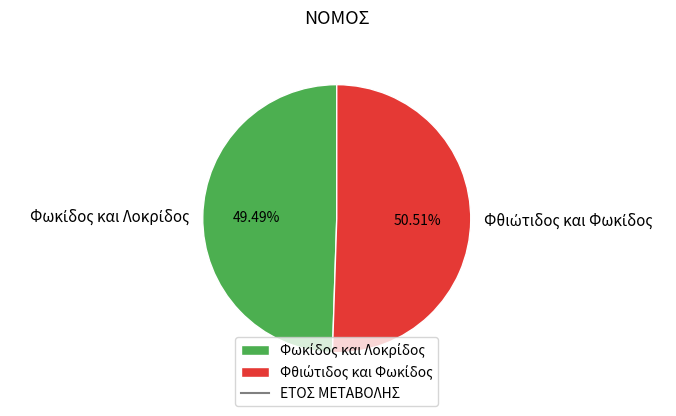

To the nearest percent, what is the average slice percentage?

50%